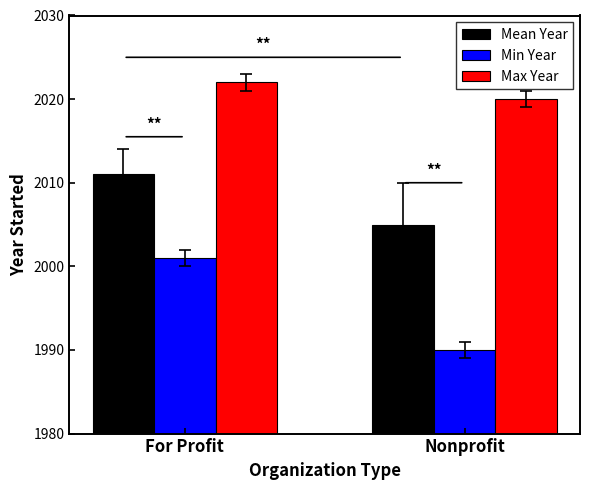

Are the bars horizontal?

No